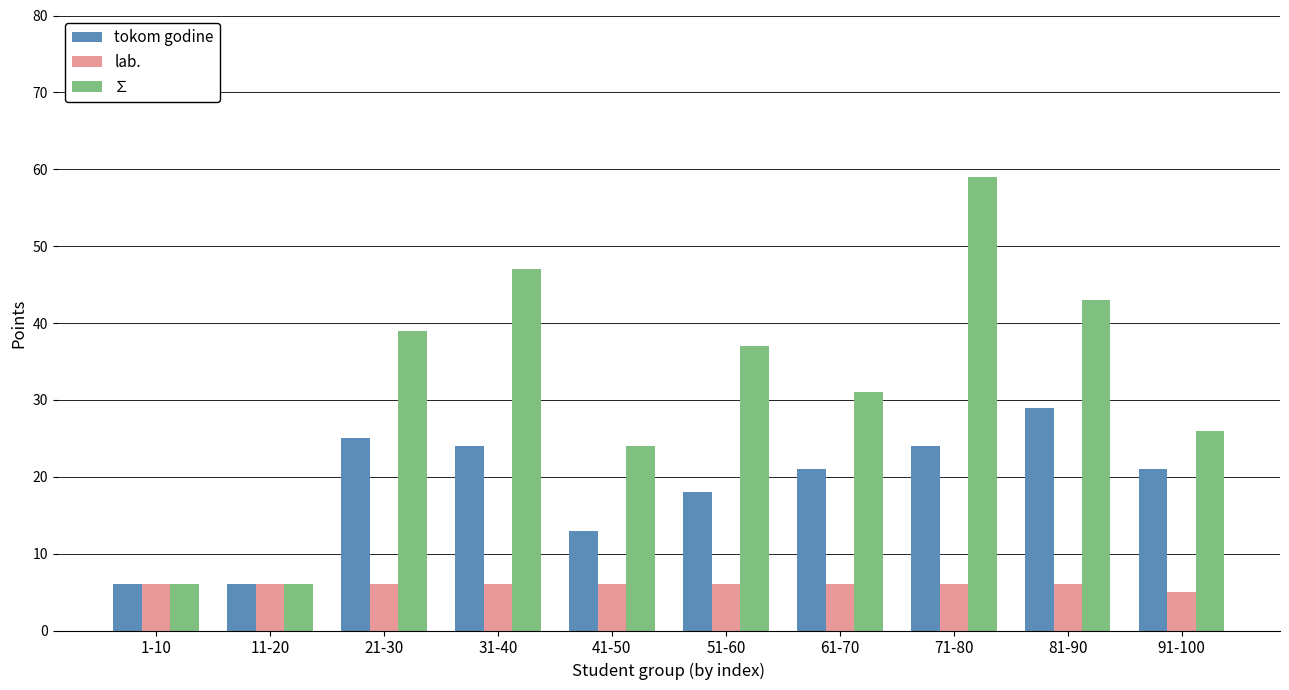

Reading right to left, transcribe all the data shown in this chart.

tokom godine: 21	29	24	21	18	13	24	25	6	6
lab.: 5	6	6	6	6	6	6	6	6	6
∑: 26	43	59	31	37	24	47	39	6	6